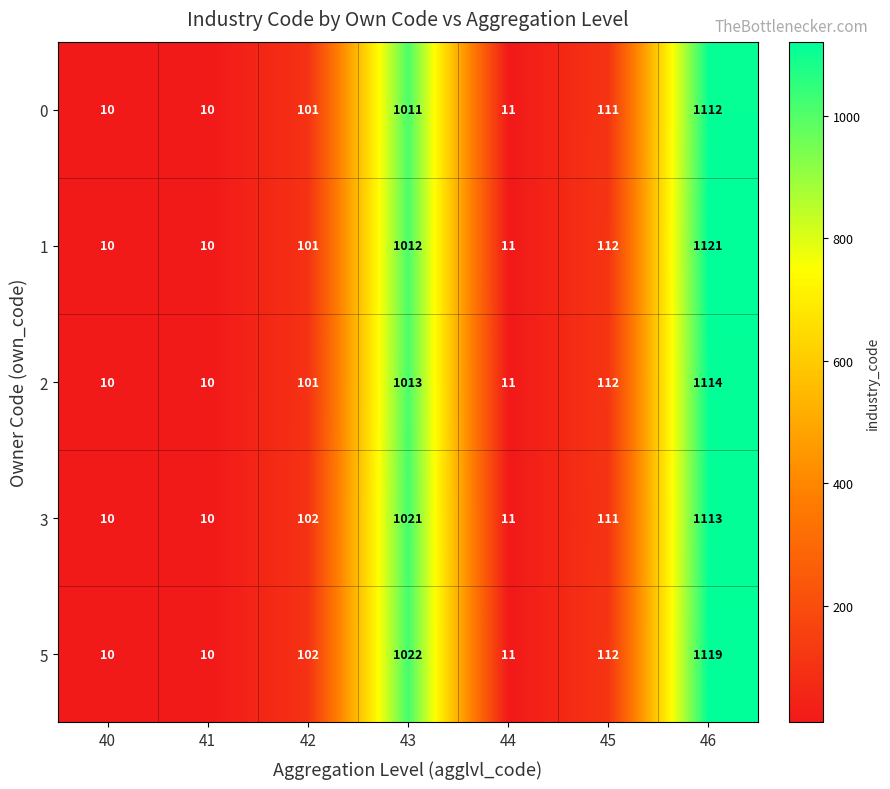

Is it true that 5 equals 112 at 45?

True